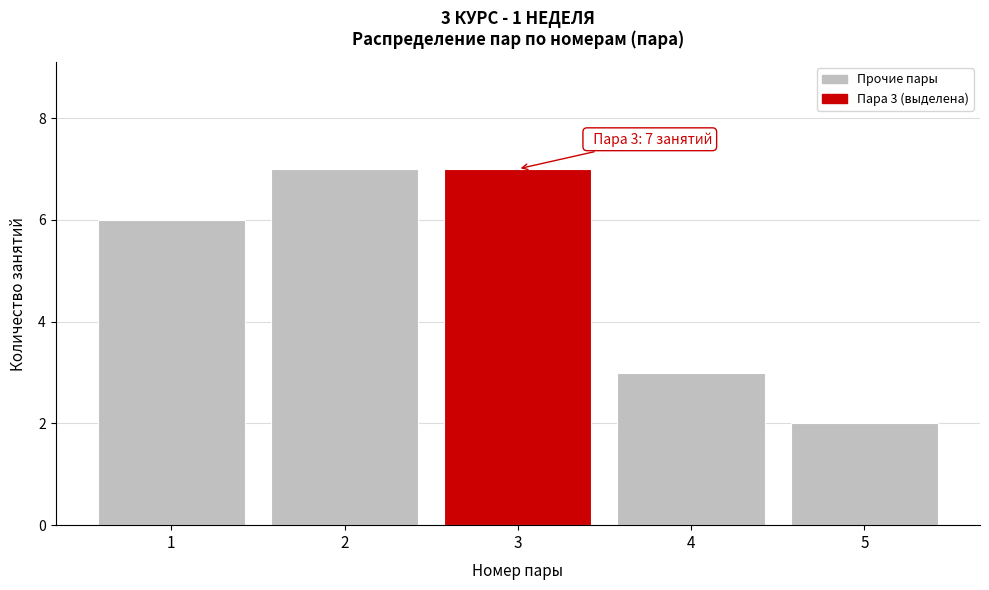

Reading left to right, extract all data points from this chart.

1=6	2=7	3=7	4=3	5=2